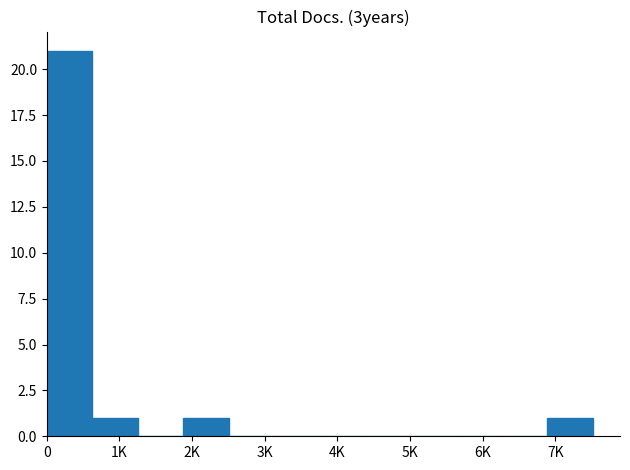

Are the bars horizontal?

No